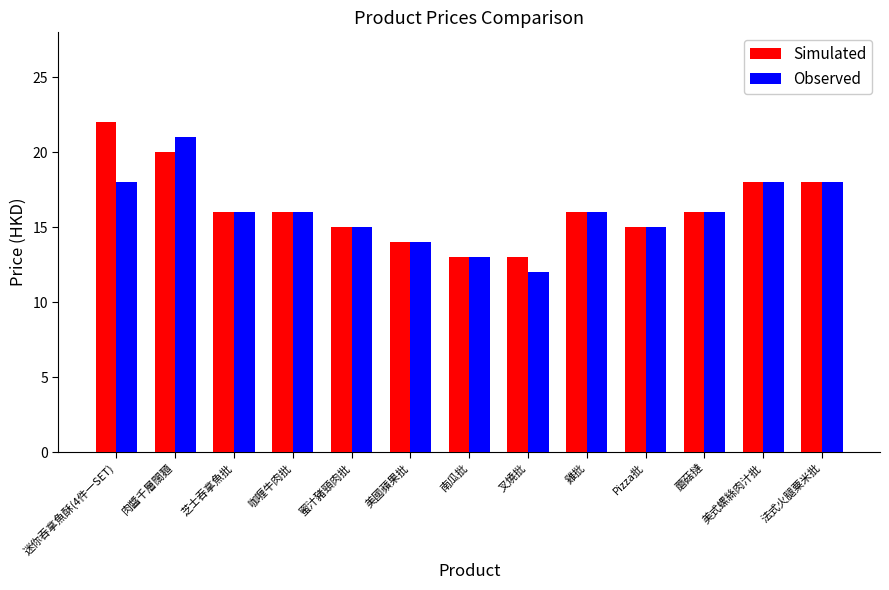

Rank the series by their maximum value, from lowest to highest.

Observed, Simulated